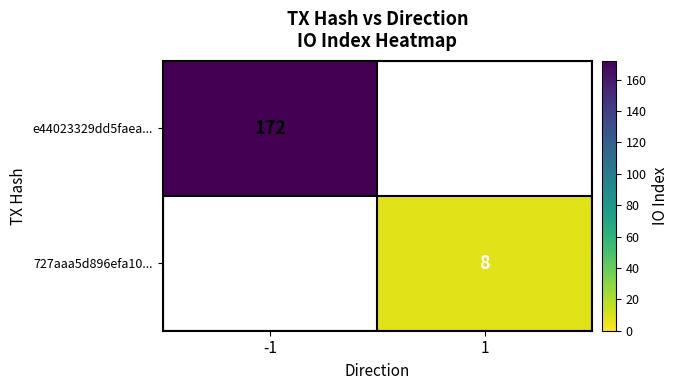

True or false: e44023329dd5faea... has a value of 291 at -1.

False